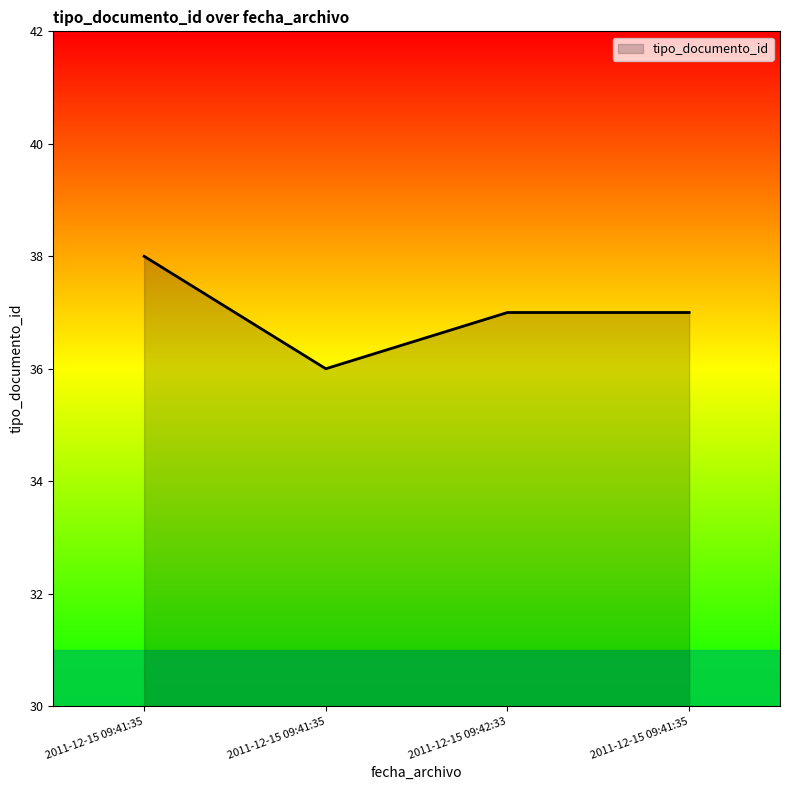

What is the minimum value shown in the chart?

36